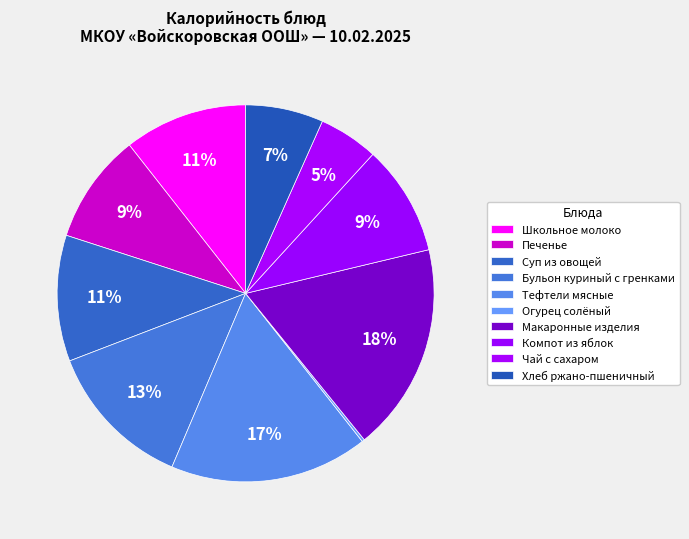

Which slice is the smallest?

Огурец солёный